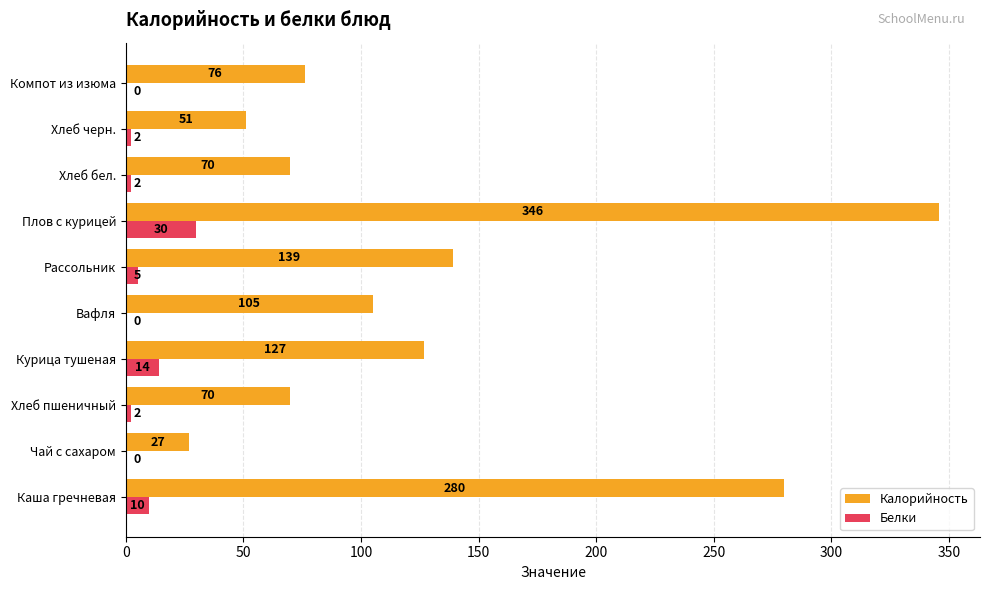

Is it true that Белки equals 0 at Вафля?

True